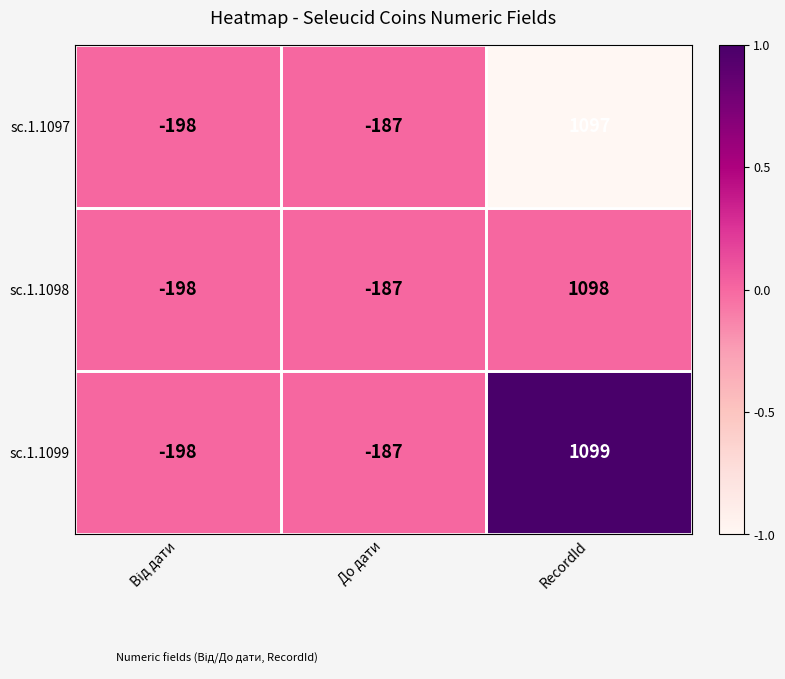

Which series changed the most between До дати and RecordId?

sc.1.1099